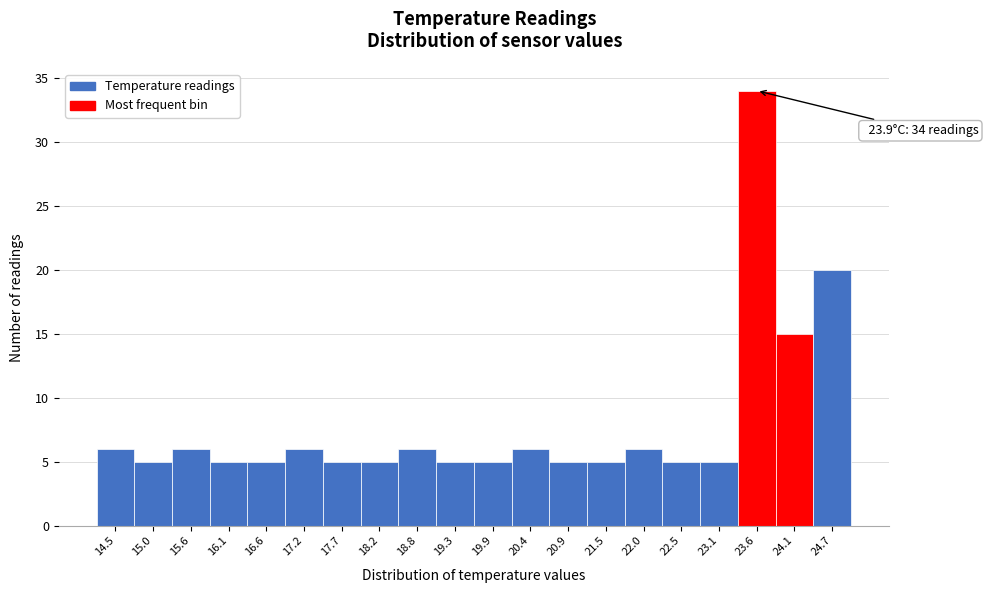

Reading left to right, what are all the values shown in this chart?

14.5=6	15.0=5	15.6=6	16.1=5	16.6=5	17.2=6	17.7=5	18.2=5	18.8=6	19.3=5	19.9=5	20.4=6	20.9=5	21.5=5	22.0=6	22.5=5	23.1=5	23.6=34	24.1=15	24.7=20